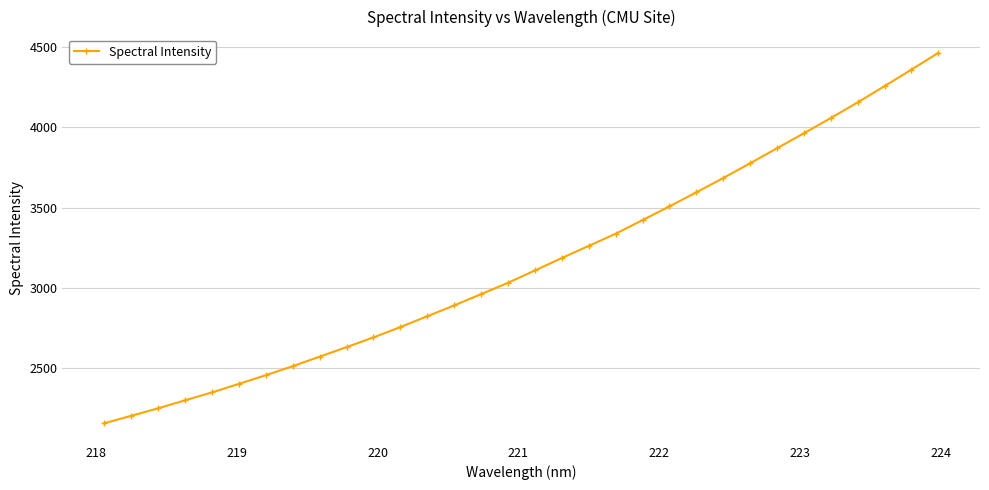

What is the value of the 3rd point from the left?

2245.8